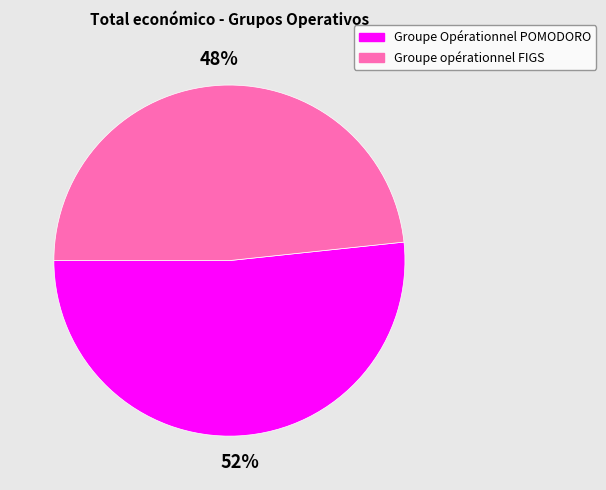

True or false: Groupe opérationnel FIGS accounts for 48% of the total.

True